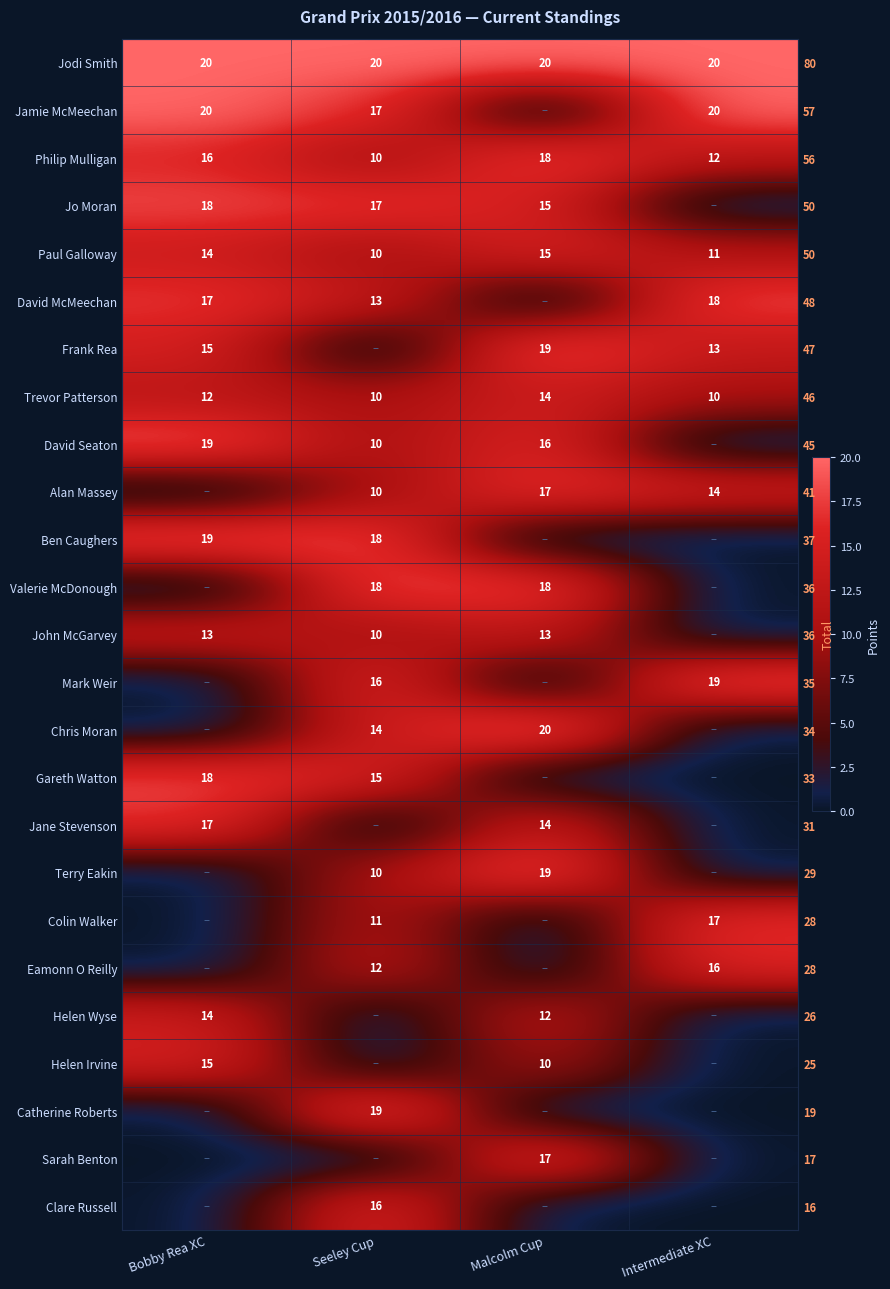

List the series in order of their peak value, highest first.

Jodi Smith, Jamie McMeechan, Chris Moran, Frank Rea, David Seaton, Ben Caughers, Mark Weir, Terry Eakin, Catherine Roberts, Philip Mulligan, Jo Moran, David McMeechan, Valerie McDonough, Gareth Watton, Alan Massey, Jane Stevenson, Colin Walker, Sarah Benton, Eamonn O Reilly, Clare Russell, Paul Galloway, Helen Irvine, Trevor Patterson, Helen Wyse, John McGarvey